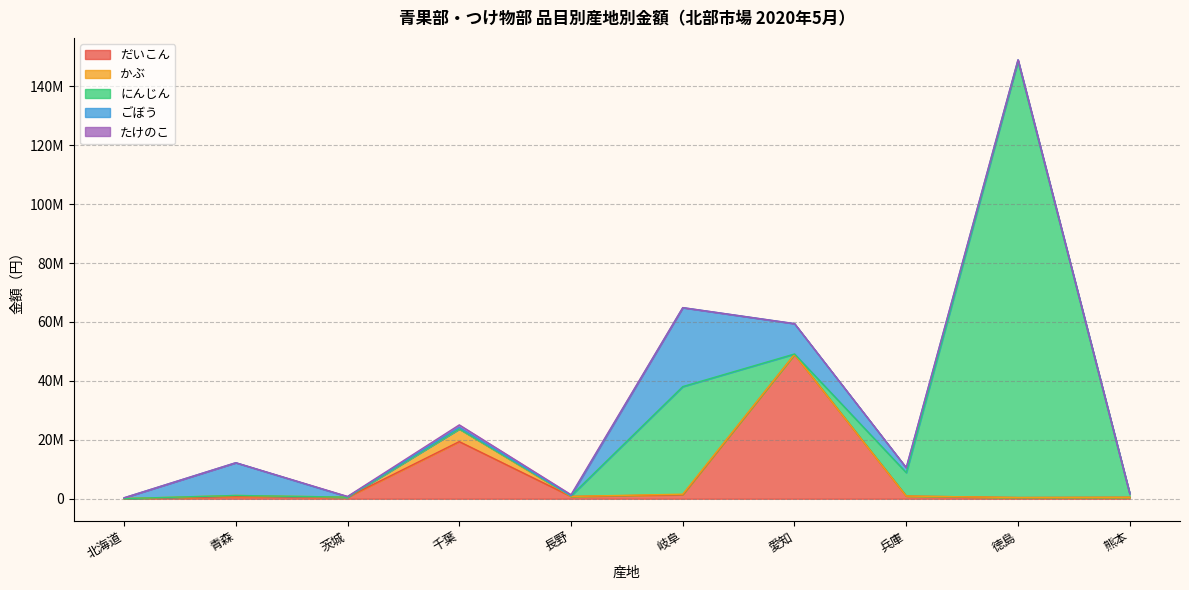

Read the にんじん value at 徳島.

148080973